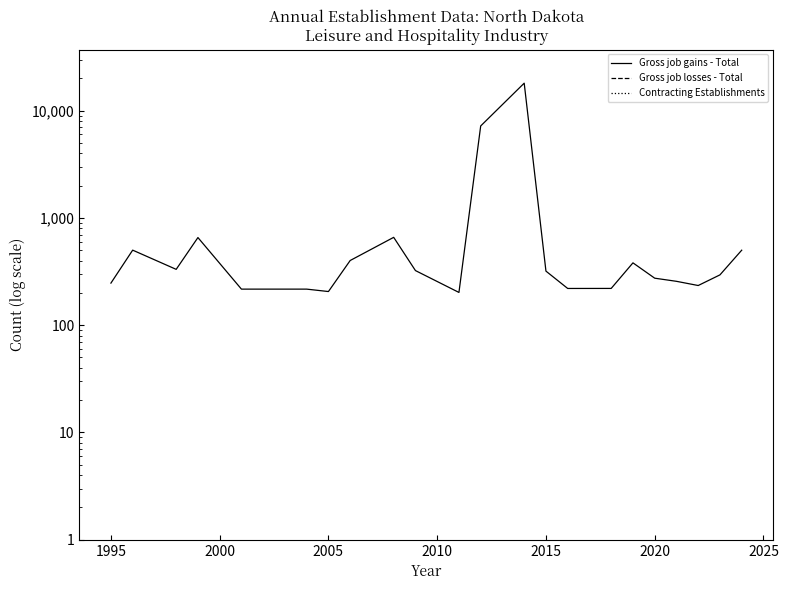

What is the value of the Gross job gains - Total point at the 12th from the left?

7207.1